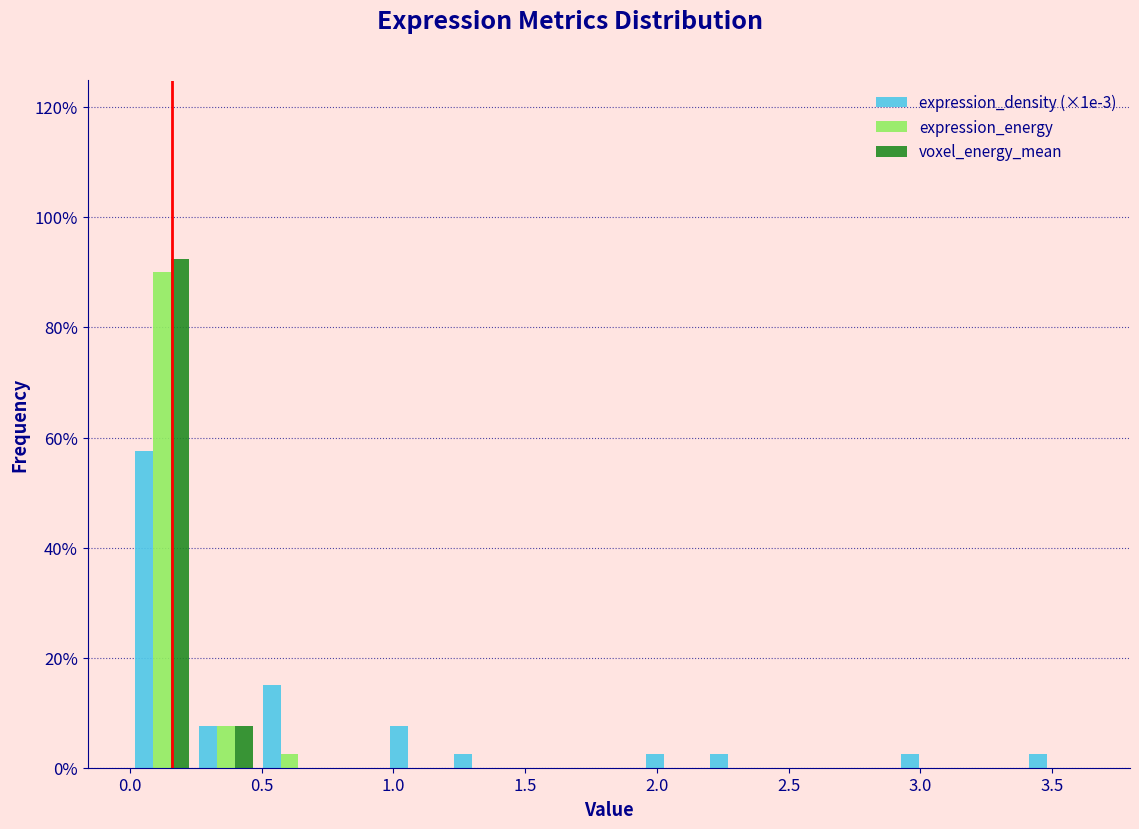

What is the height of the expression_energy bar covering 0.50 to 0.75 on the x-axis? Neither the bar edges nor the heights are printed on the chart, so give them approximately, as read against the axes.

2